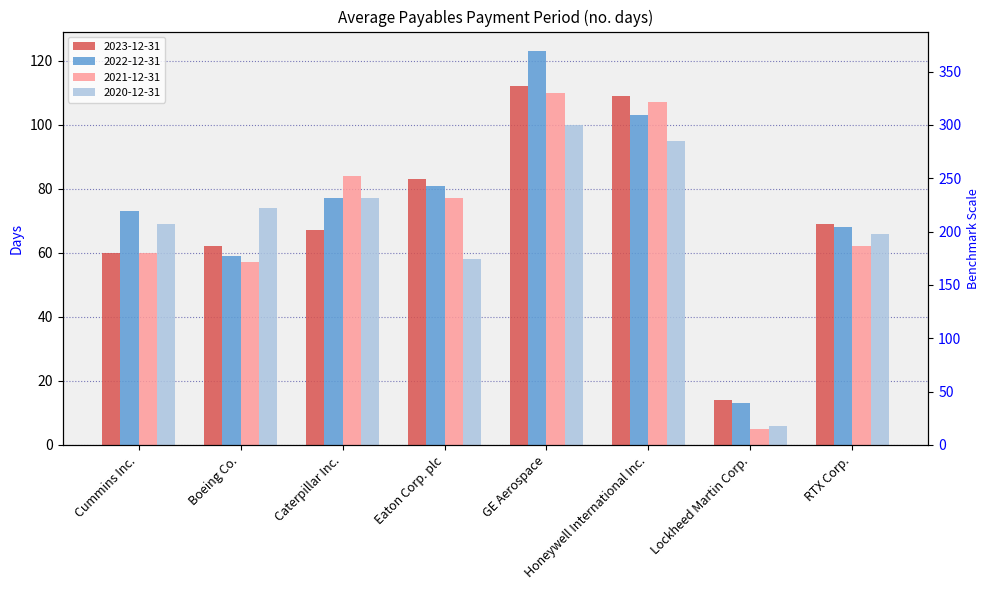

What is the label of the 2nd bar from the right?

Lockheed Martin Corp.